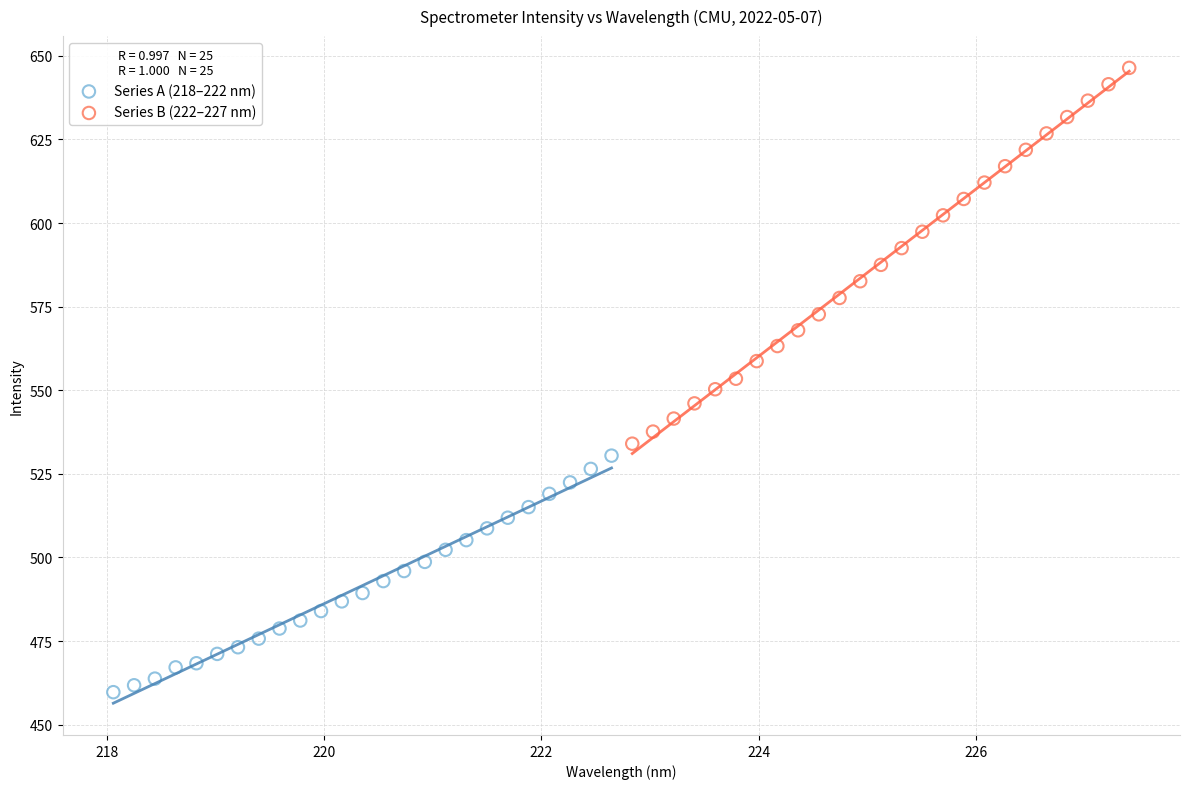

Which series reaches the minimum Y coordinate?

Series A (218–222 nm)